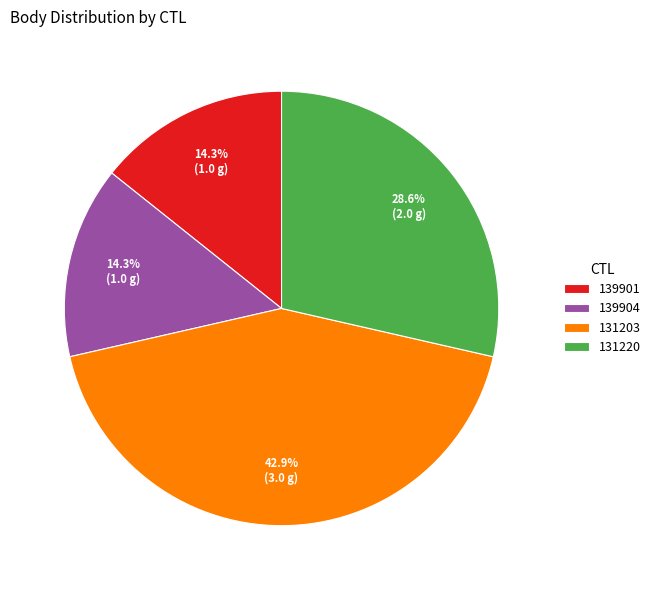

True or false: 131203 accounts for 43% of the total.

True